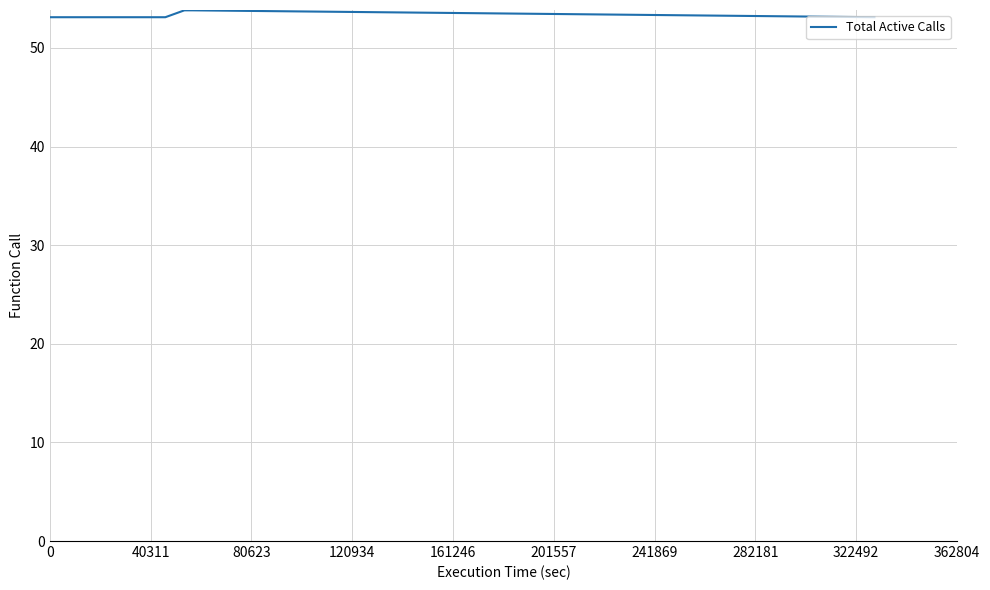

Does the chart display data point markers on the line(s)?

No